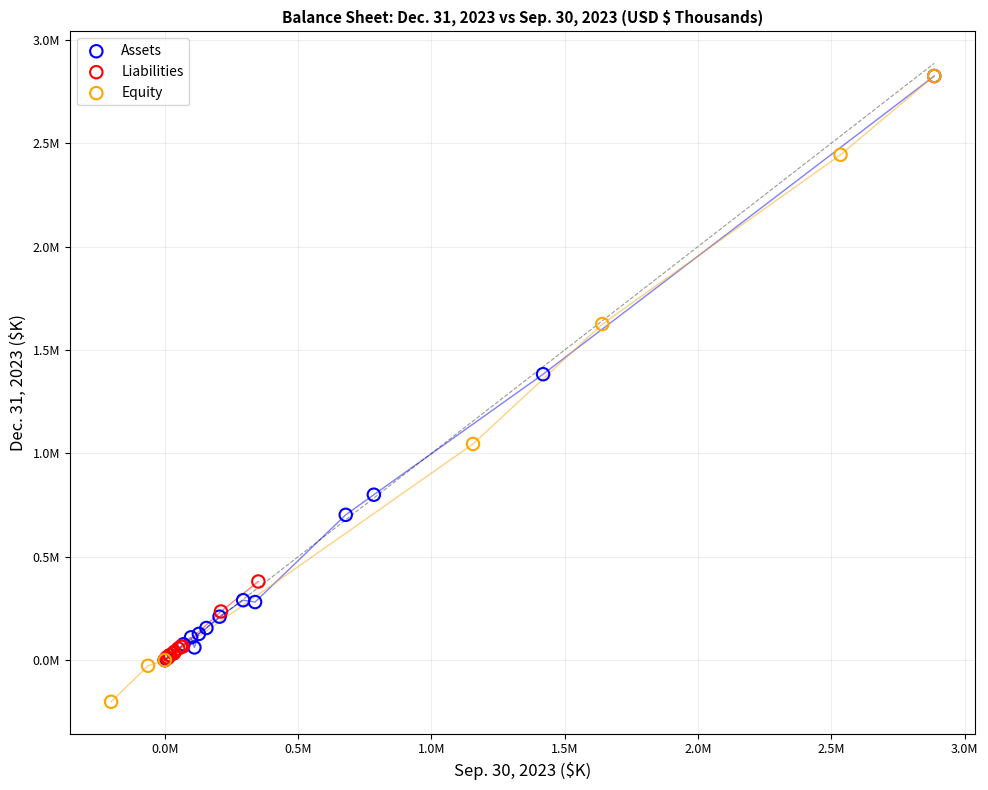

Which series has the largest Y range (max minus min)?

Equity